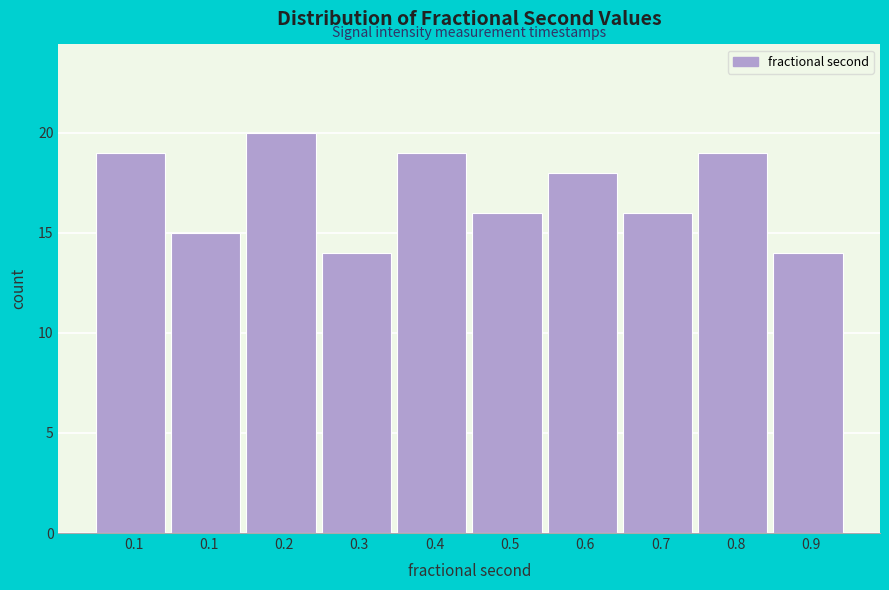

How many data points does each series have?

10